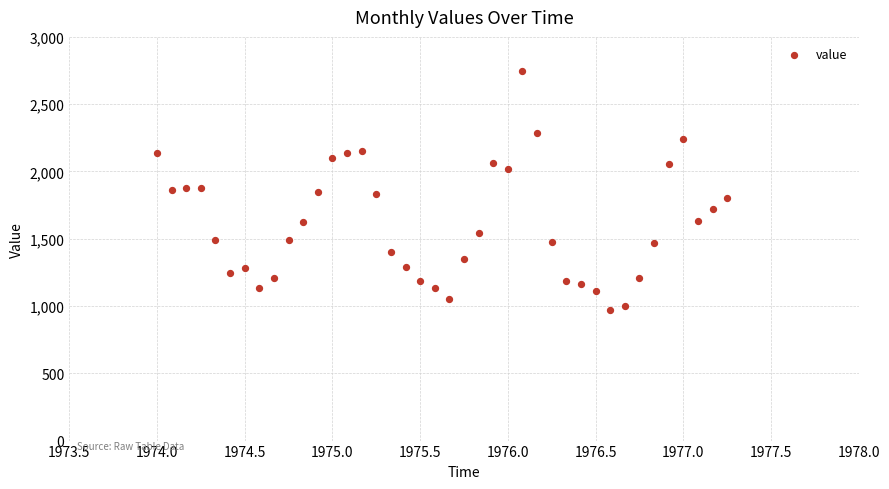

What is the range of Y values (max minus min)?

1780